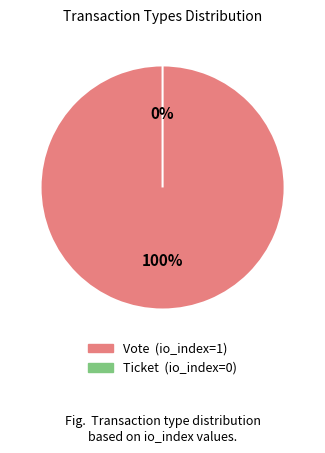

Does any single category account for the majority?

Yes